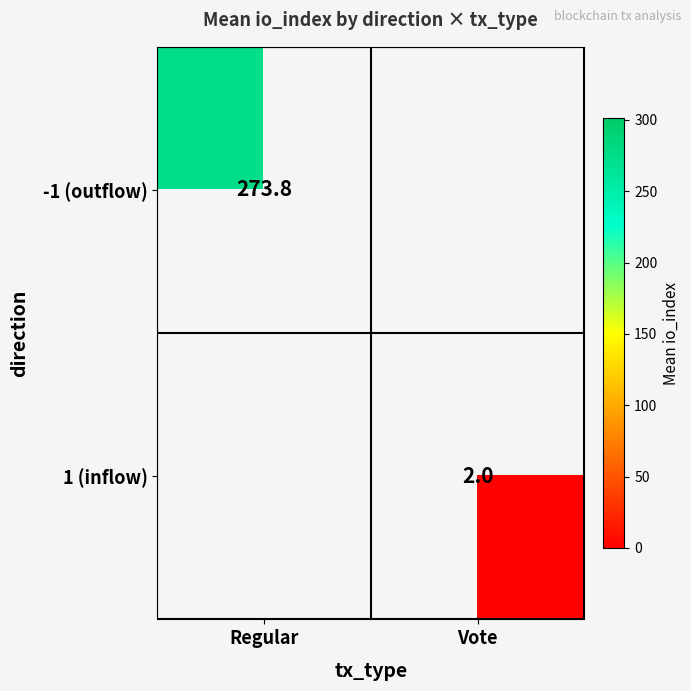

Which series has the largest range (max minus min)?

-1 (outflow)